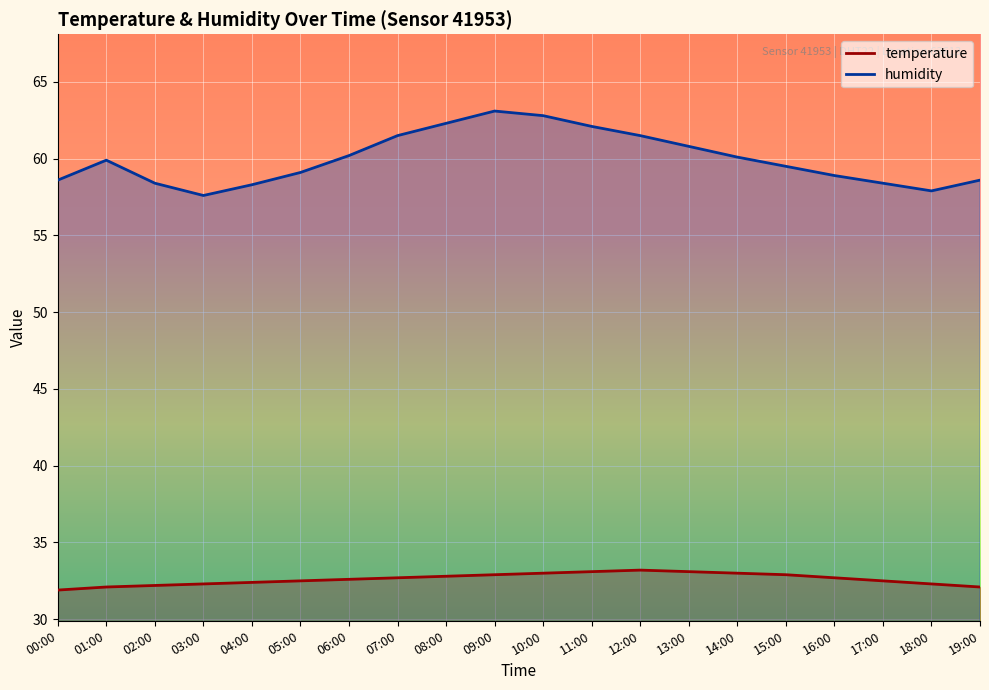

Is it true that temperature equals 55.9 at 13:00?

False